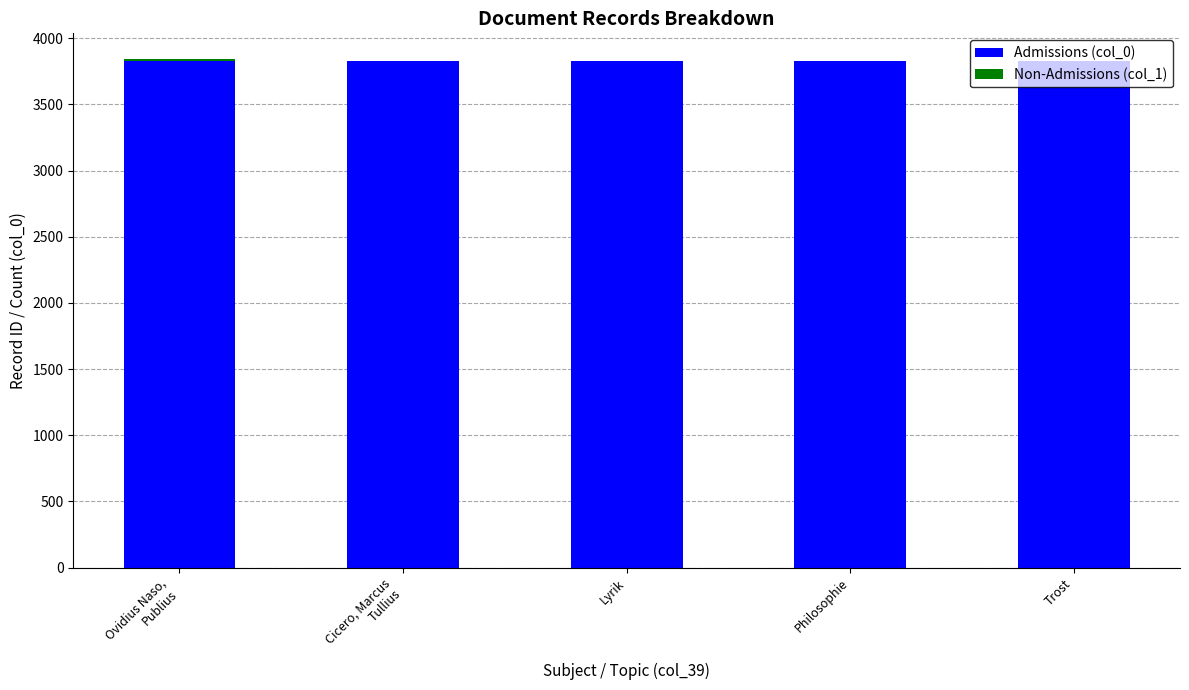

True or false: Admissions (col_0) has a value of 3831 at Trost.

True